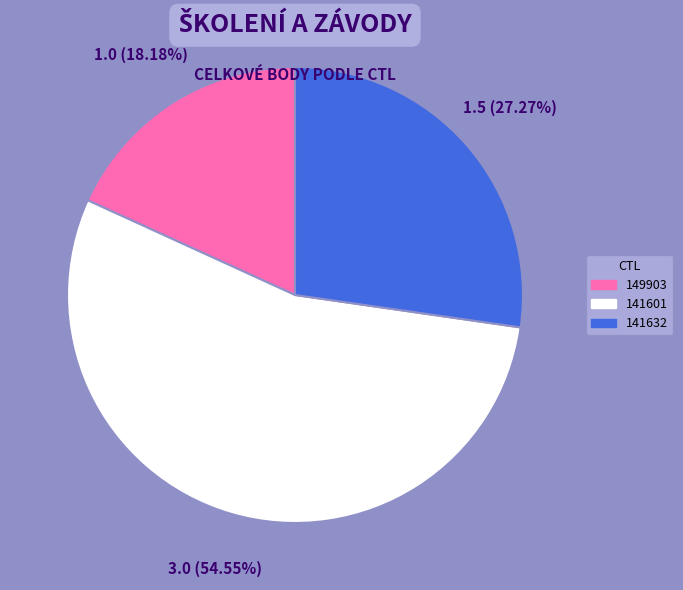

Which category has the biggest portion of the pie?

141601